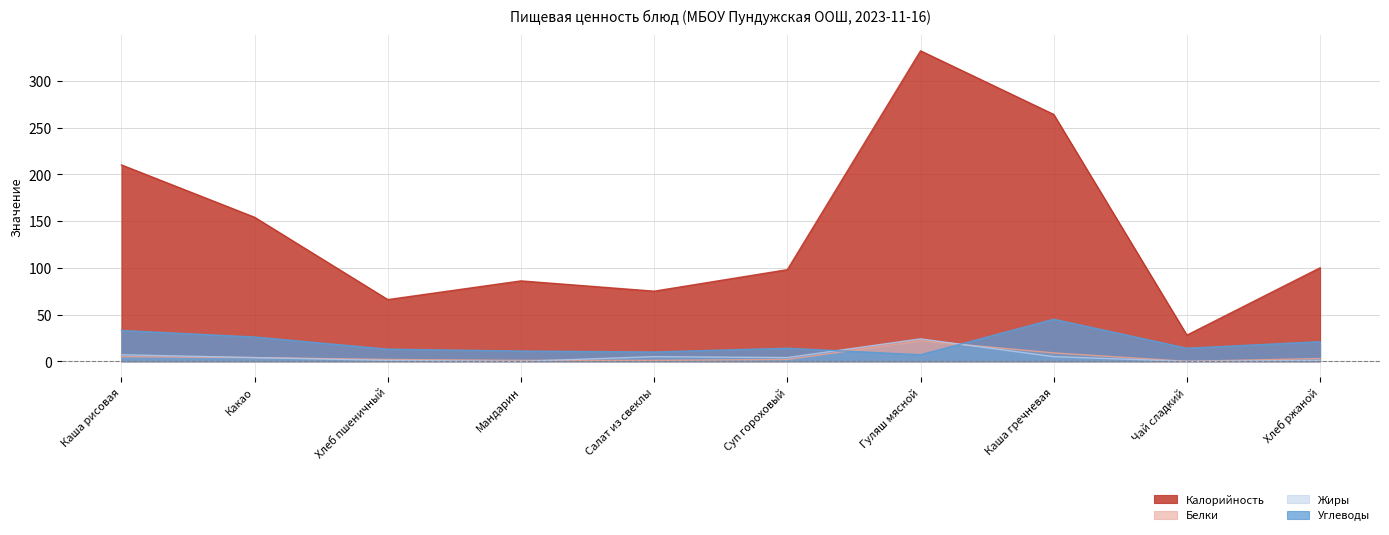

At which category is the sum across all series the highest?

Гуляш мясной